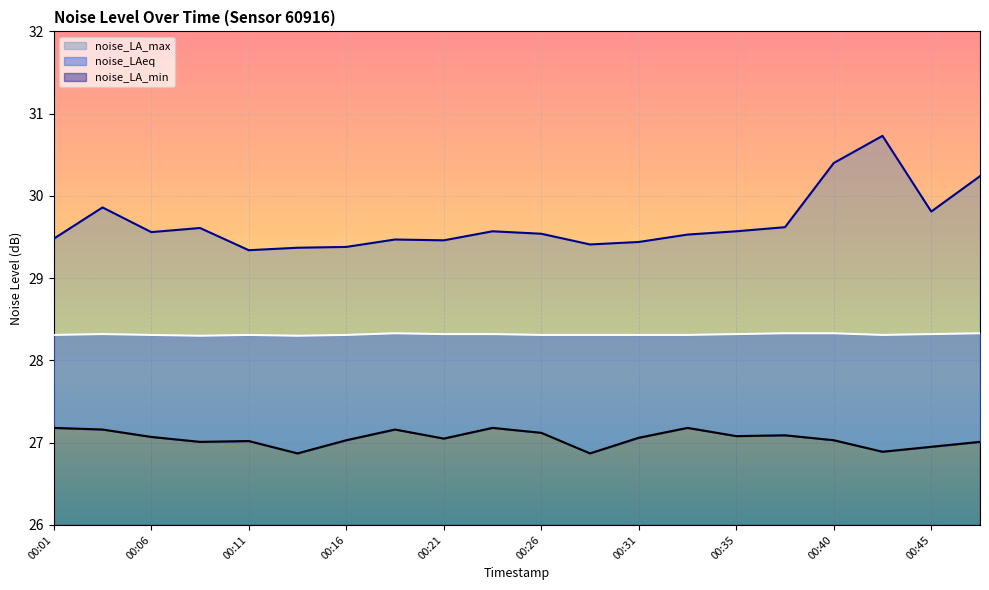

True or false: noise_LA_min and noise_LAeq cross at least once.

False